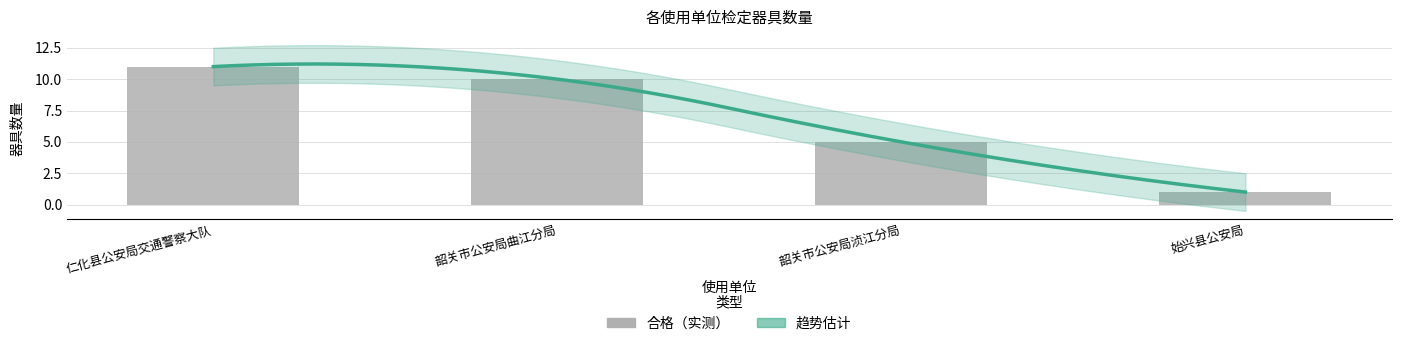

At which label does the data first exceed 10?

仁化县公安局交通警察大队